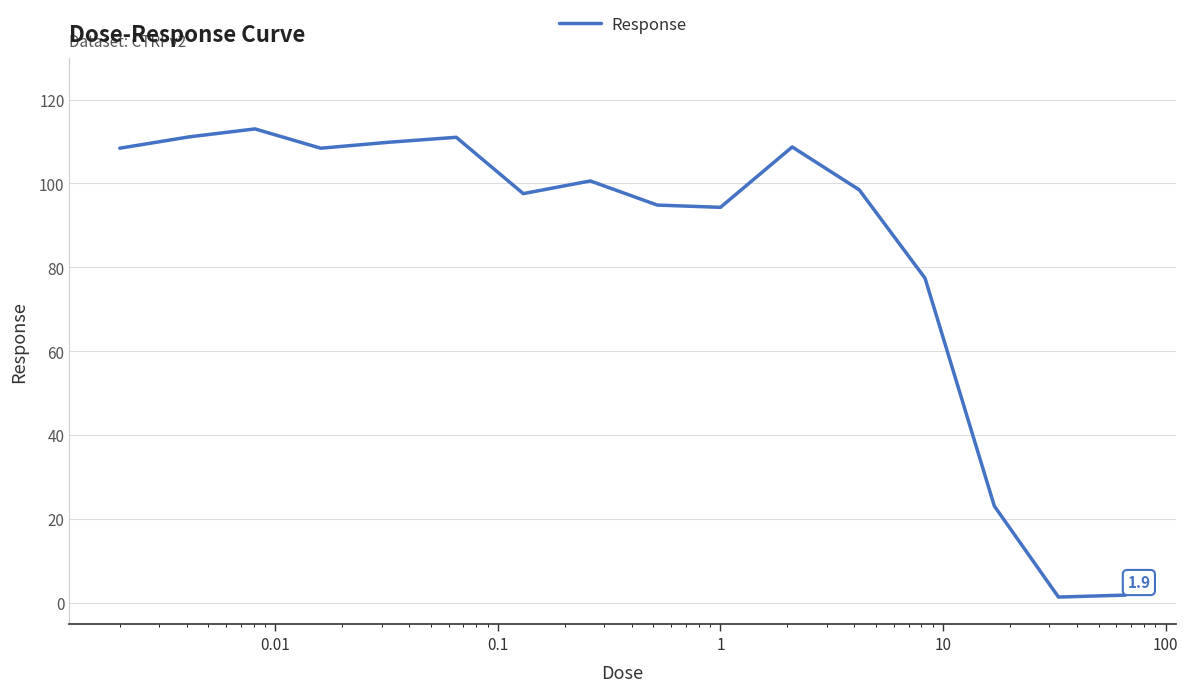

What is the greatest value displayed?

113.0